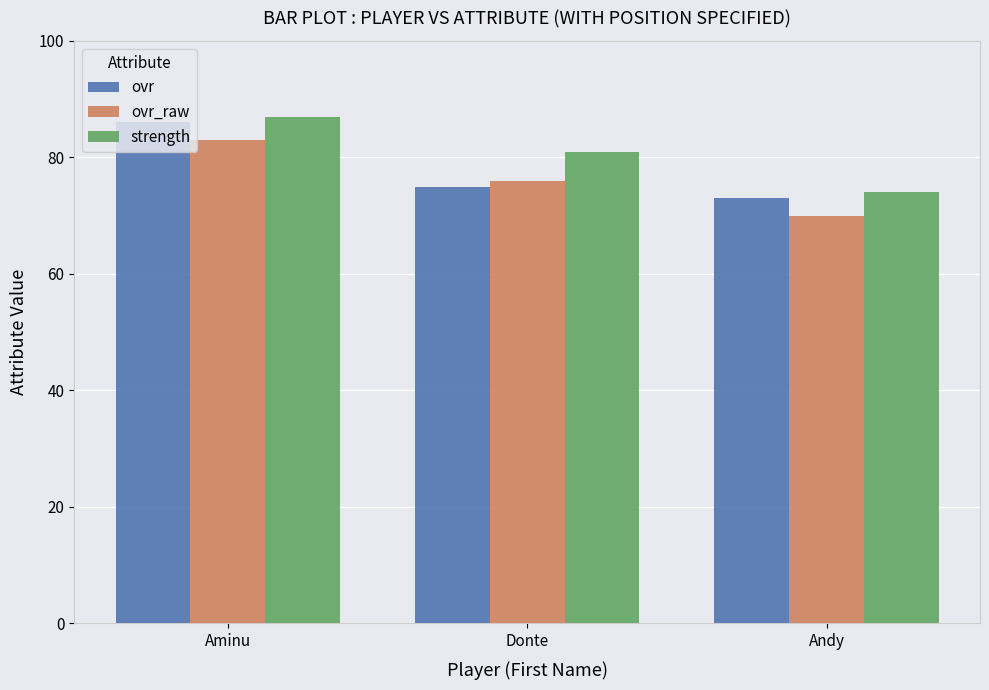

Does the chart contain stacked bars?

No